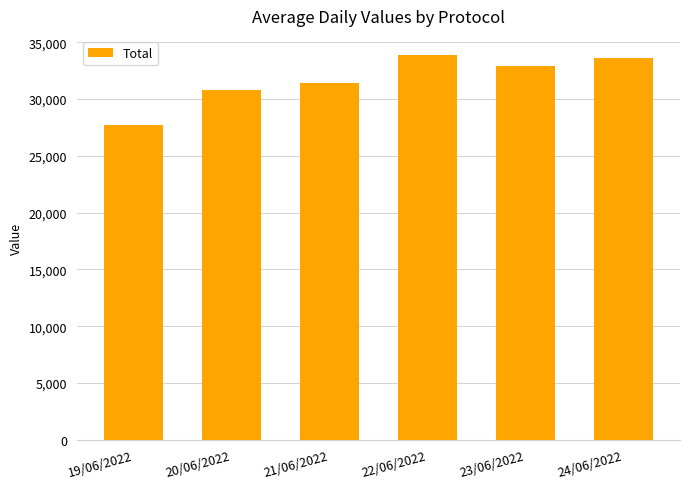

What is the value of the 1st bar from the left?

27743.6